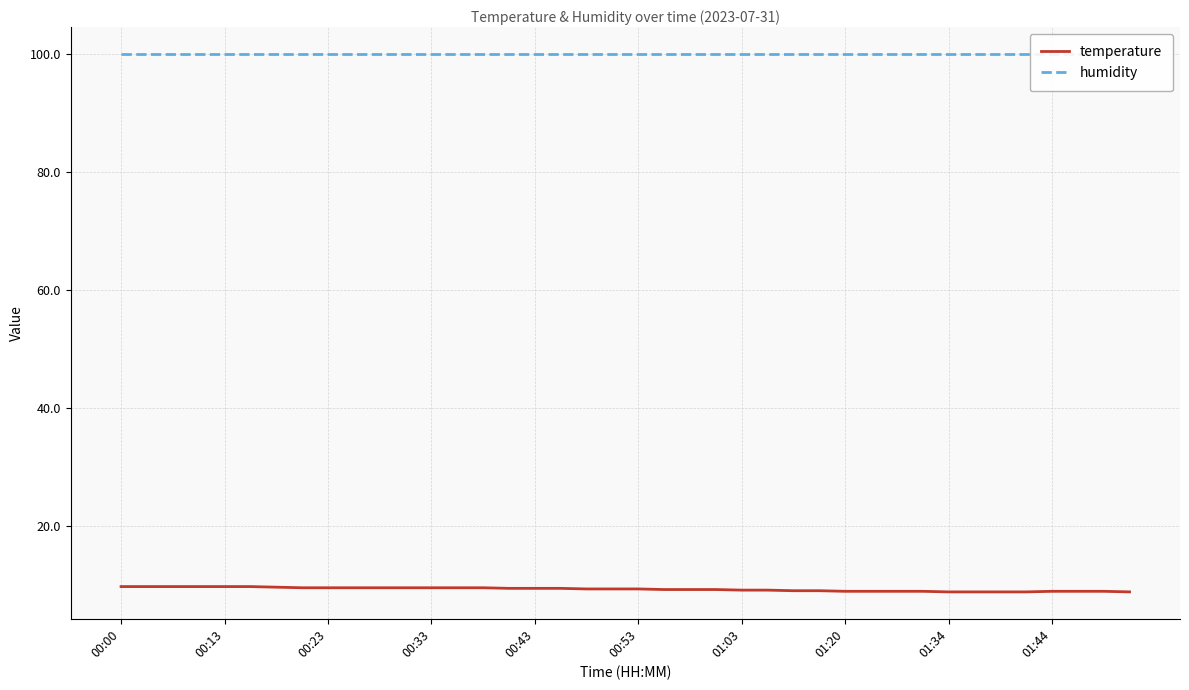

What is the maximum value shown in the chart?

99.9